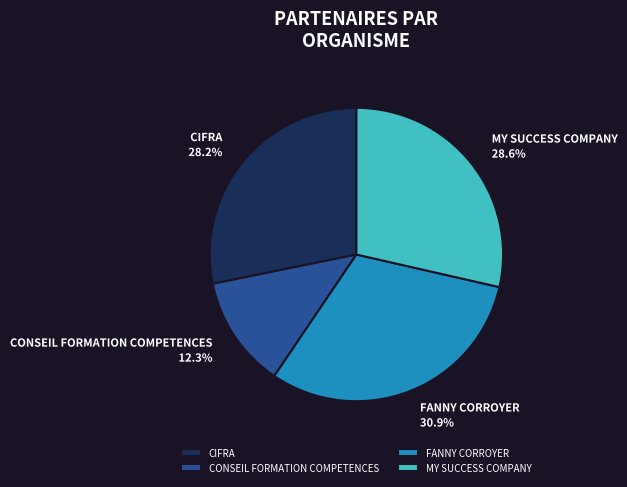

Is the sum of CONSEIL FORMATION COMPETENCES and CIFRA greater than half?

No